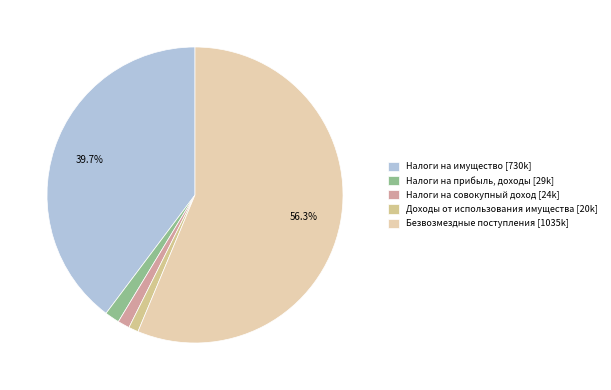

Is there a majority slice in this chart?

Yes